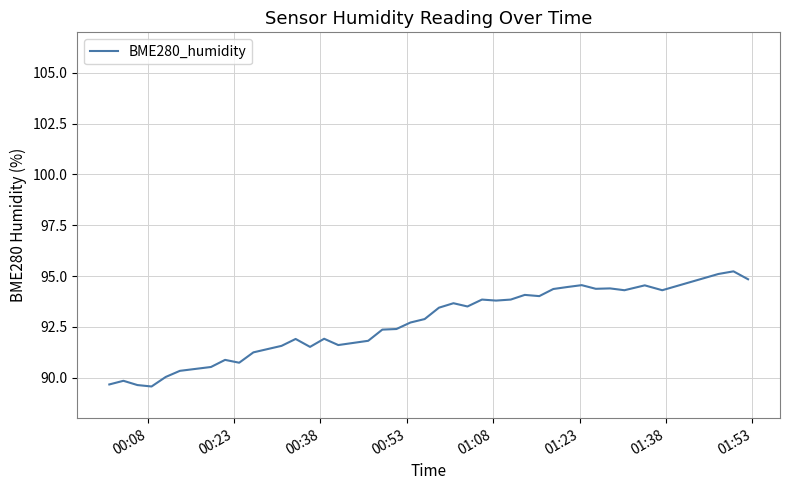

What is the difference between the maximum and minimum values?

5.7